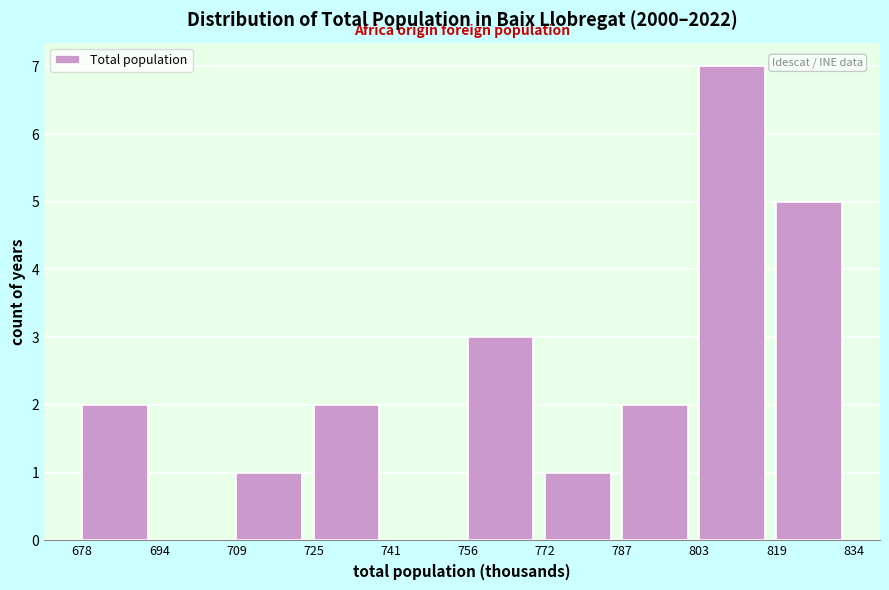

Reading left to right, list all the values displayed in this chart.

678=2	694=0	709=1	725=2	741=0	756=3	772=1	787=2	803=7	819=5